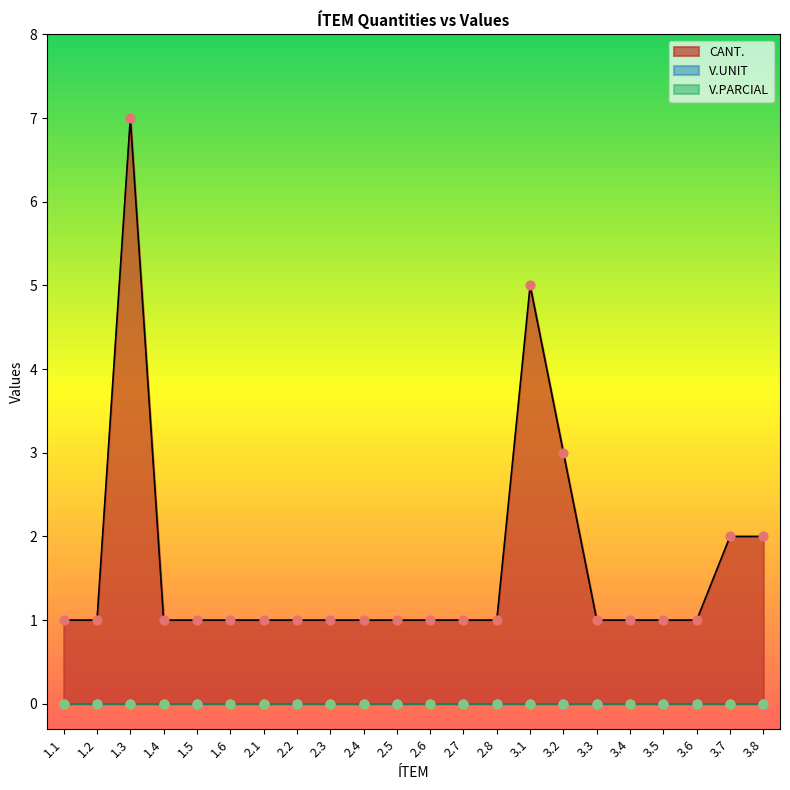

At which category is the sum across all series the highest?

1.3